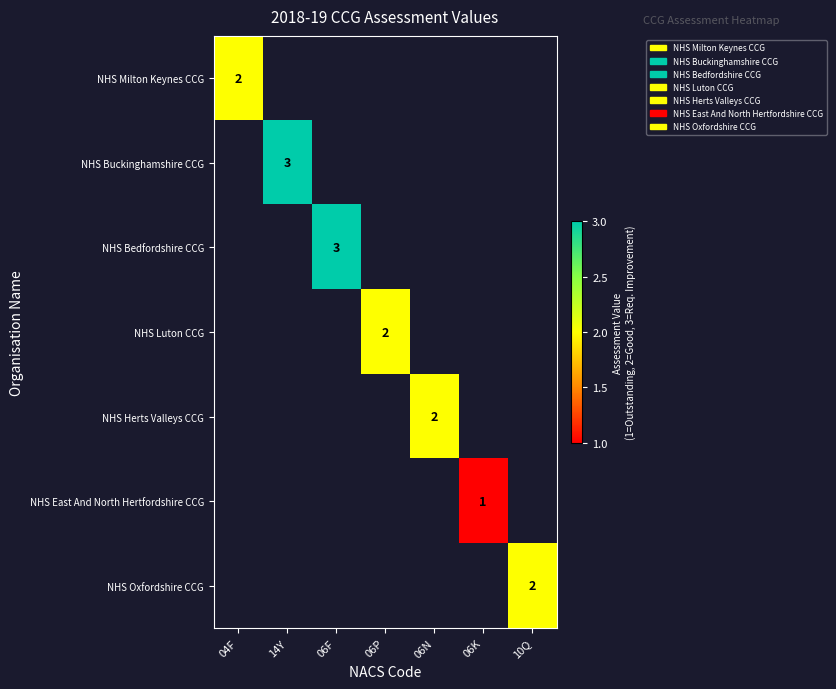

True or false: NHS Oxfordshire CCG has a value of 1 at 10Q.

False